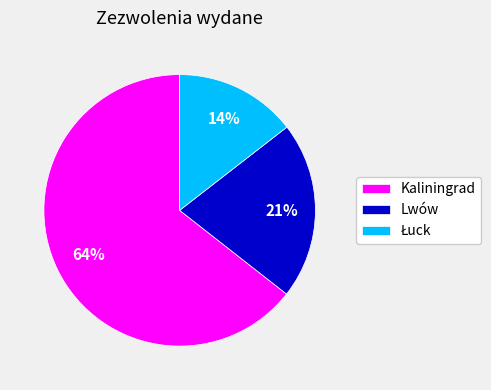

Which category has the biggest portion of the pie?

Kaliningrad